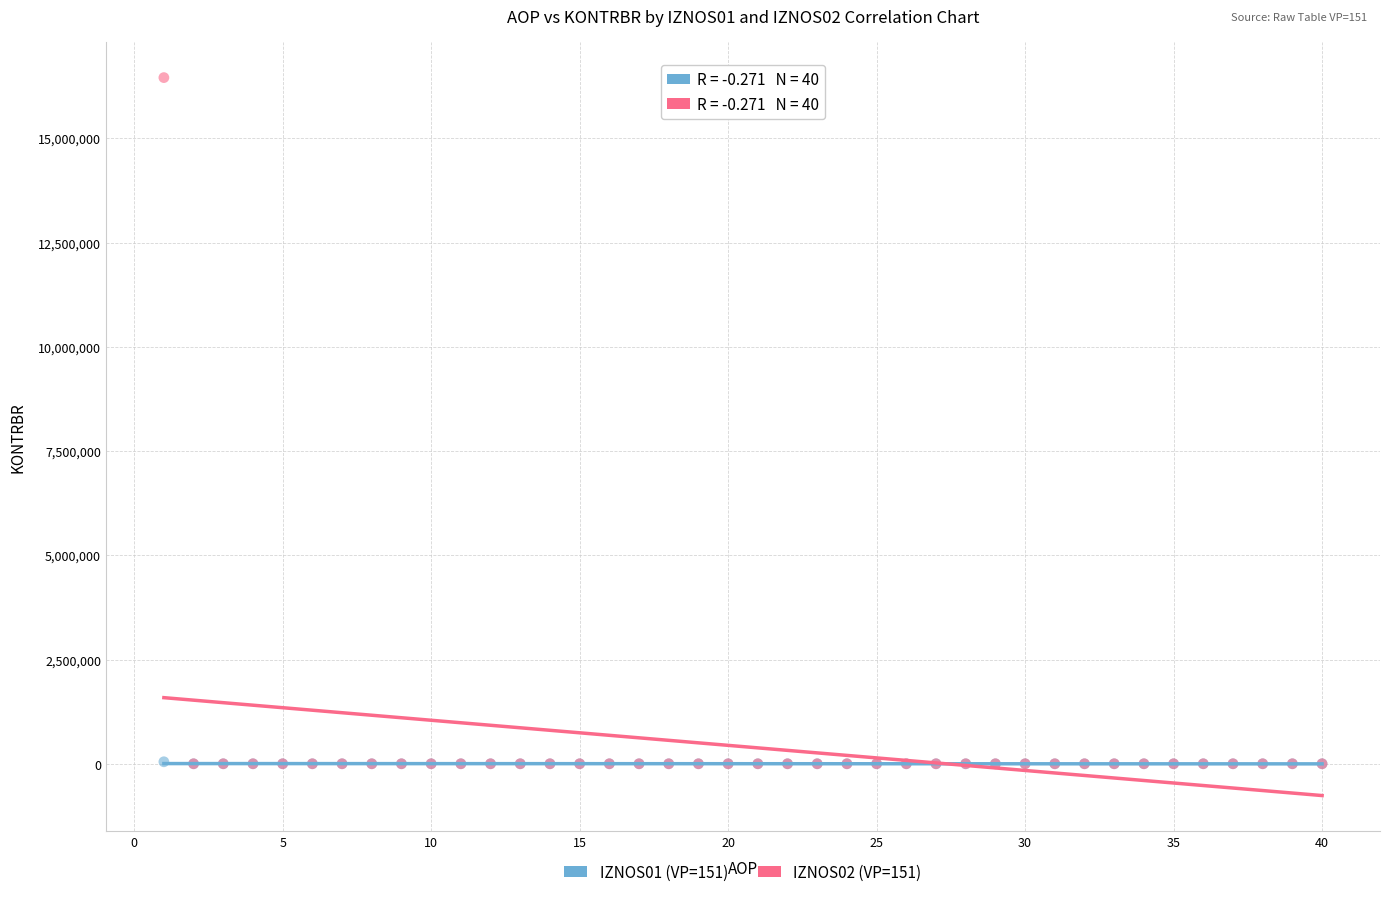

What are all the series names shown in the legend?

IZNOS01 (VP=151), IZNOS02 (VP=151)